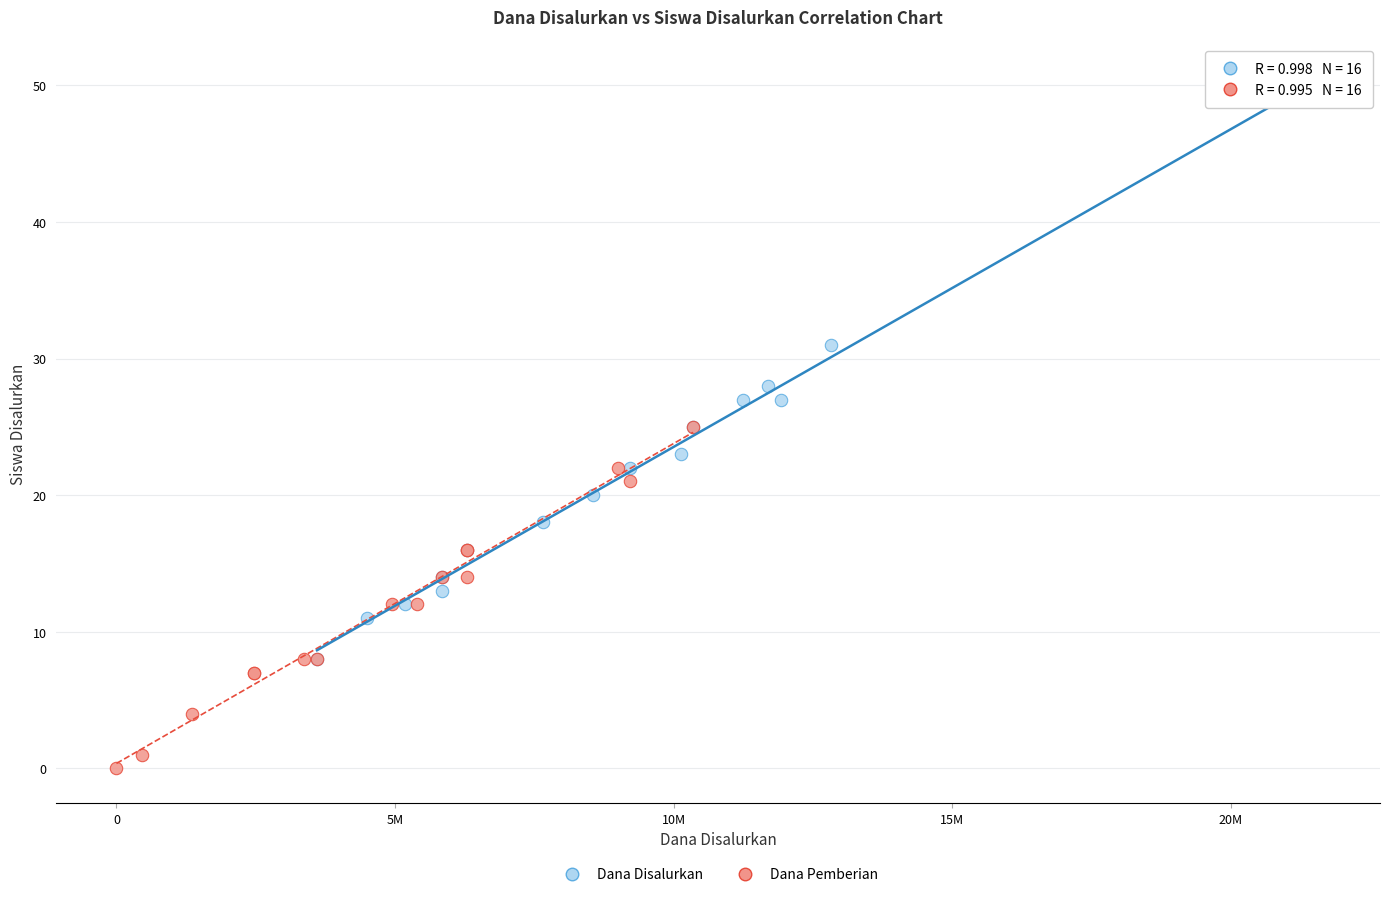

Which series reaches the maximum Y coordinate?

Dana Disalurkan